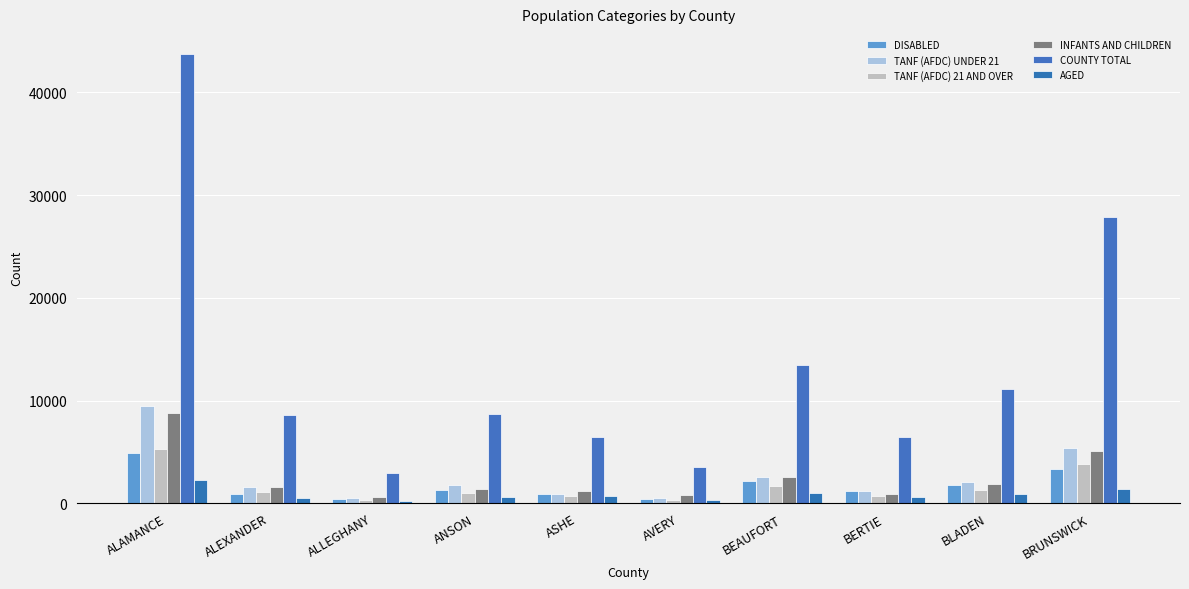

How many categories are shown in the chart?

10